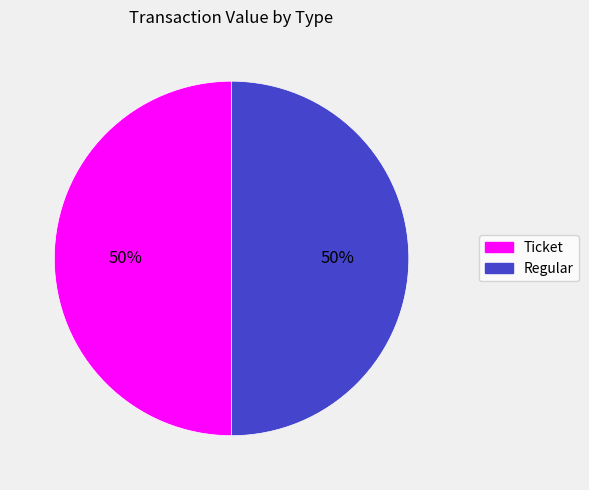

To the nearest percent, what is the average slice percentage?

50%